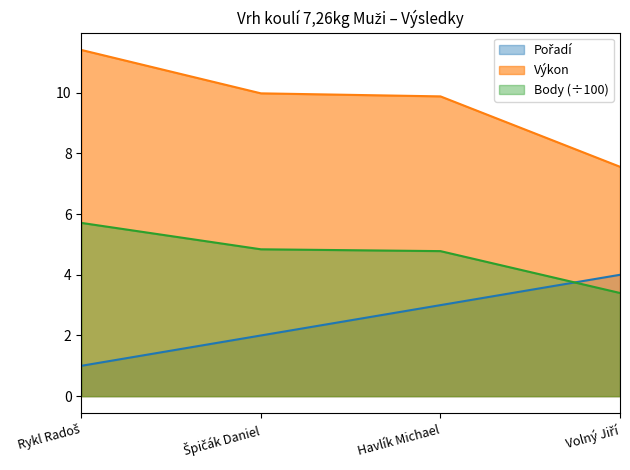

The value of Pořadí at Volný Jiří is 0.9. True or false?

False